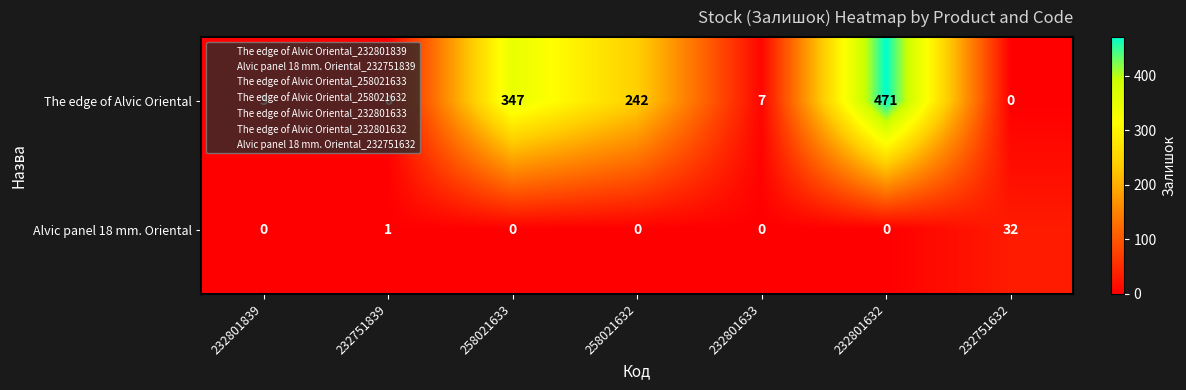

True or false: The edge of Alvic Oriental has a value of 3 at 232801839.

True